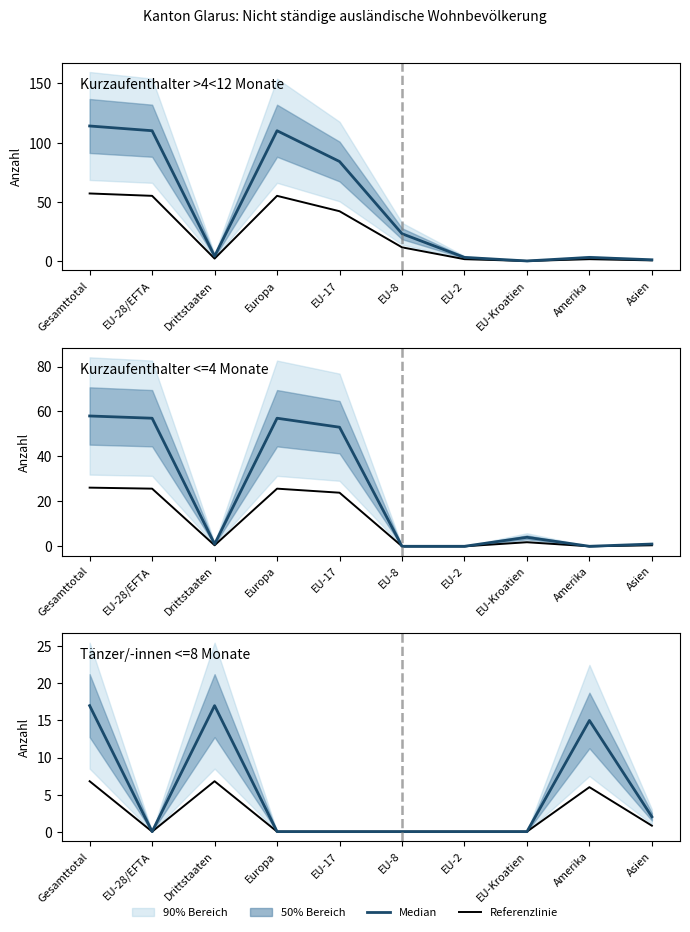

What is the difference between the Median values at Gesamttotal and EU-2?

17.0